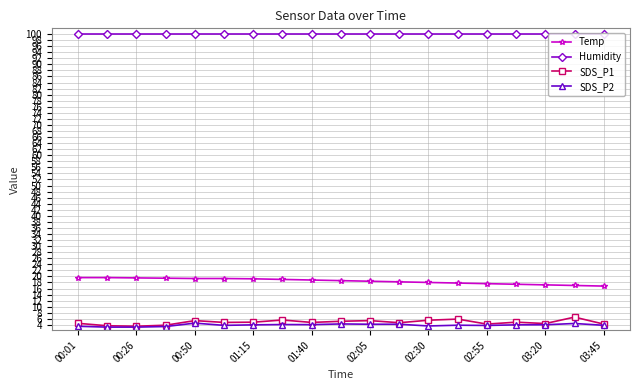

True or false: SDS_P1 and Humidity cross at least once.

False